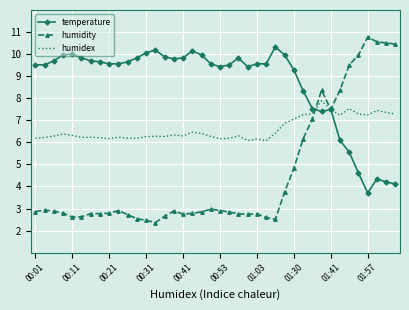

Which series has the largest total across all categories?

temperature